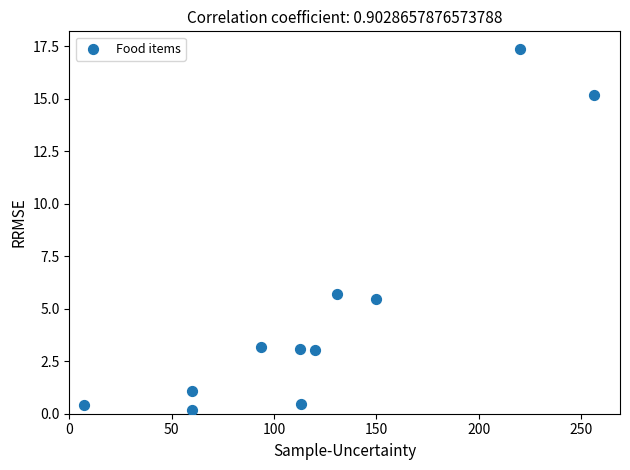

What is the range of Y values (max minus min)?

17.2